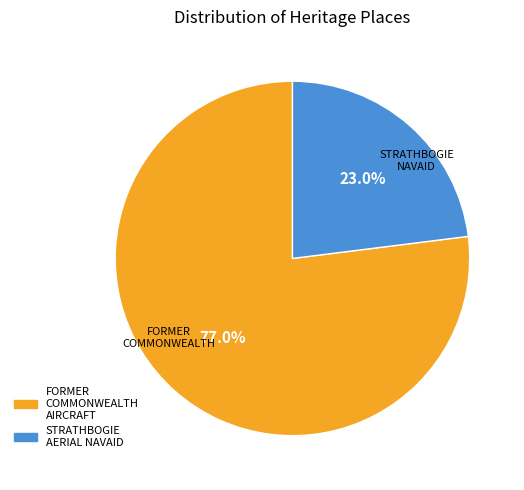

Does any single category account for the majority?

Yes